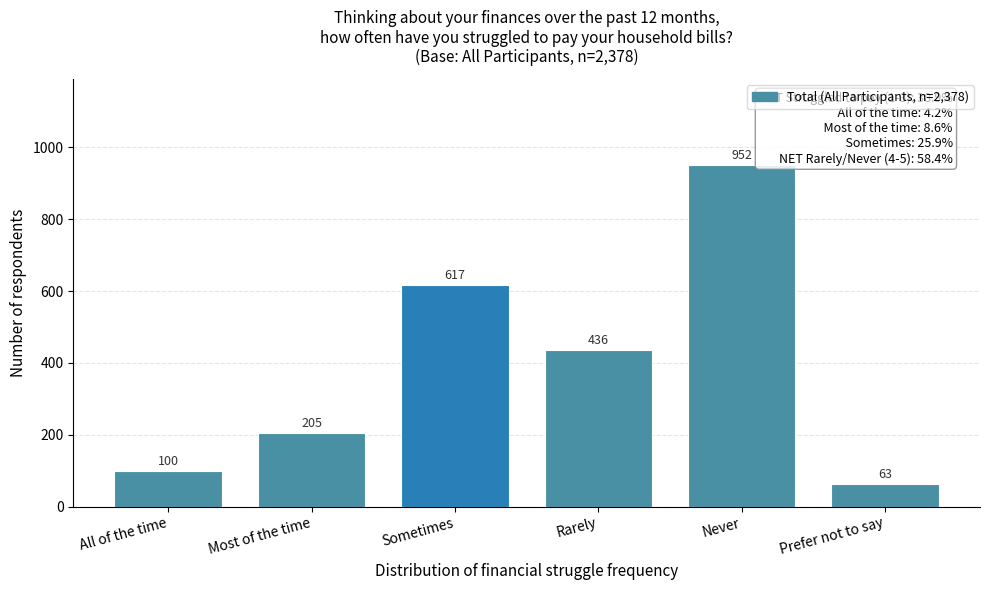

Reading left to right, transcribe all the data shown in this chart.

All of the time=100	Most of the time=205	Sometimes=617	Rarely=436	Never=952	Prefer not to say=63